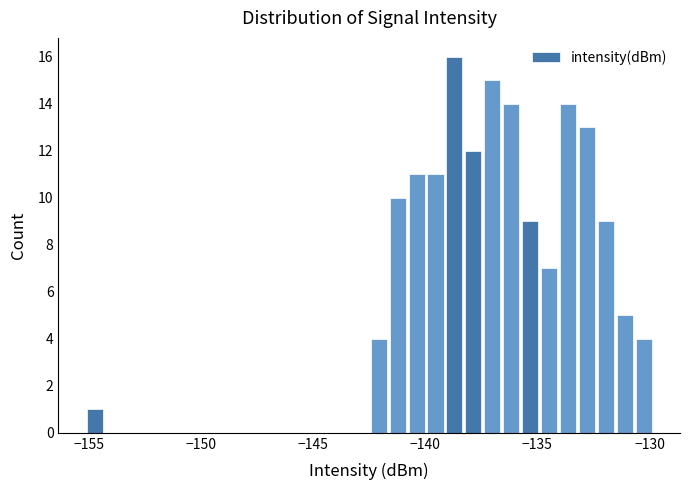

Around what value on the x-axis is the tallest bar? Give the approximate position of its centre, as read against the axis.

-138.5